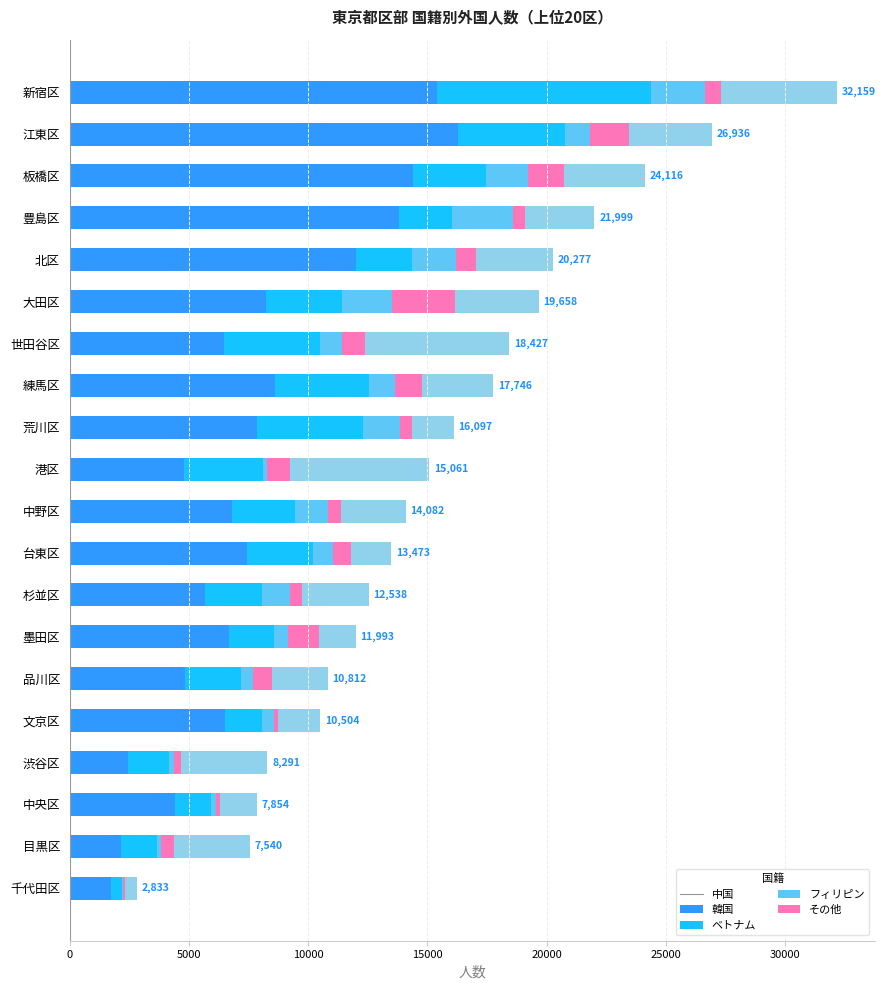

True or false: 中国 has a value of 6482 at 世田谷区.

True